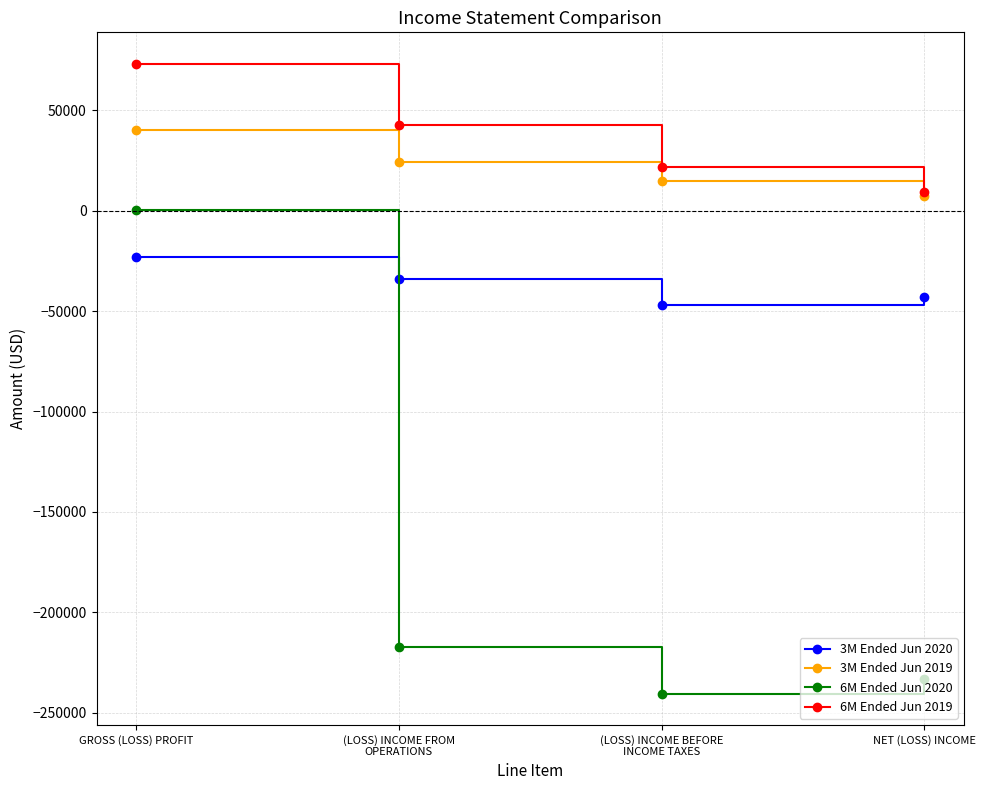

Read the 6M Ended Jun 2019 value at (LOSS) INCOME BEFORE
INCOME TAXES, to the nearest 50.

21700